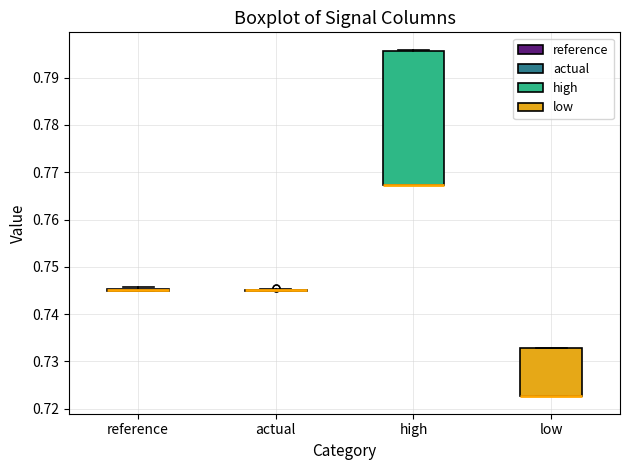

Which box is the tallest, from its lower edge to its upper edge?

high